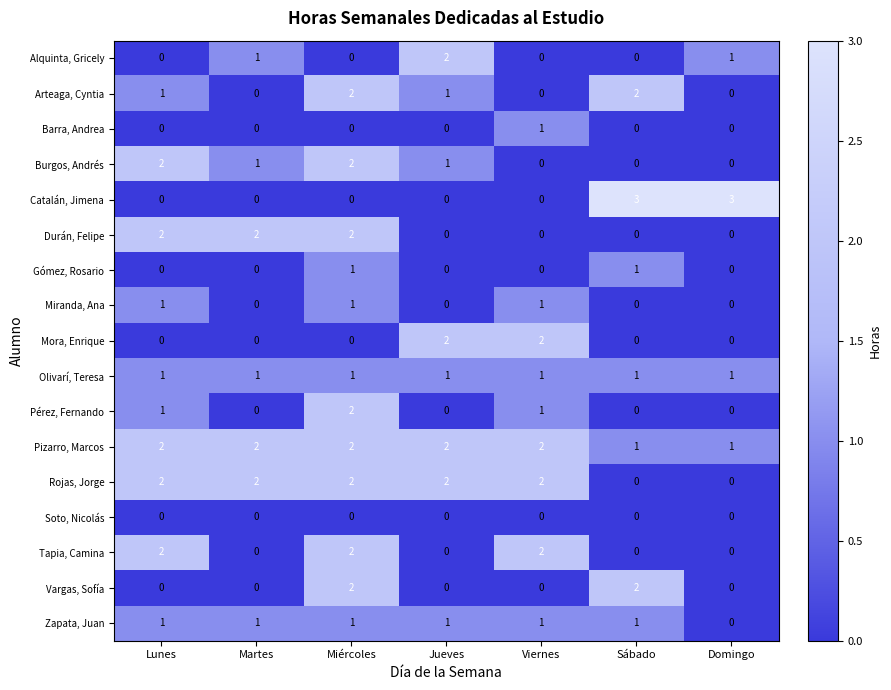

What is the greatest value displayed?

3